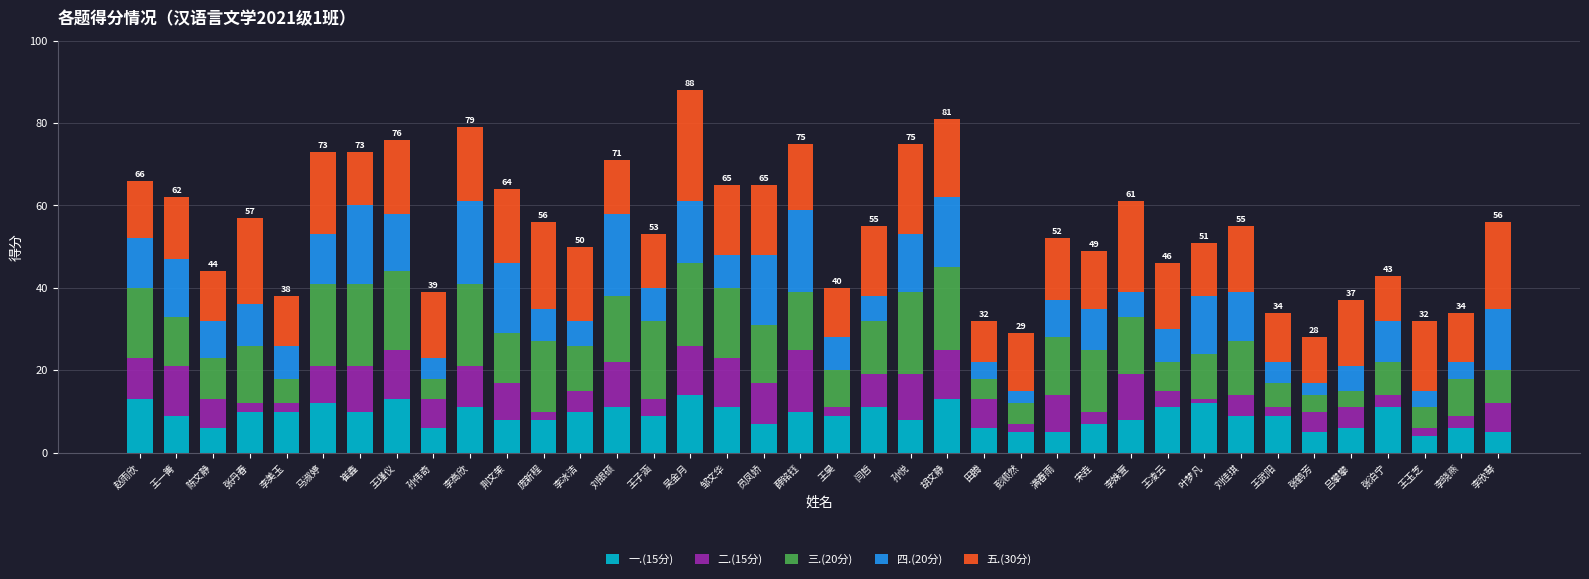

True or false: 一.(15分) has a value of 12 at 叶梦凡.

True